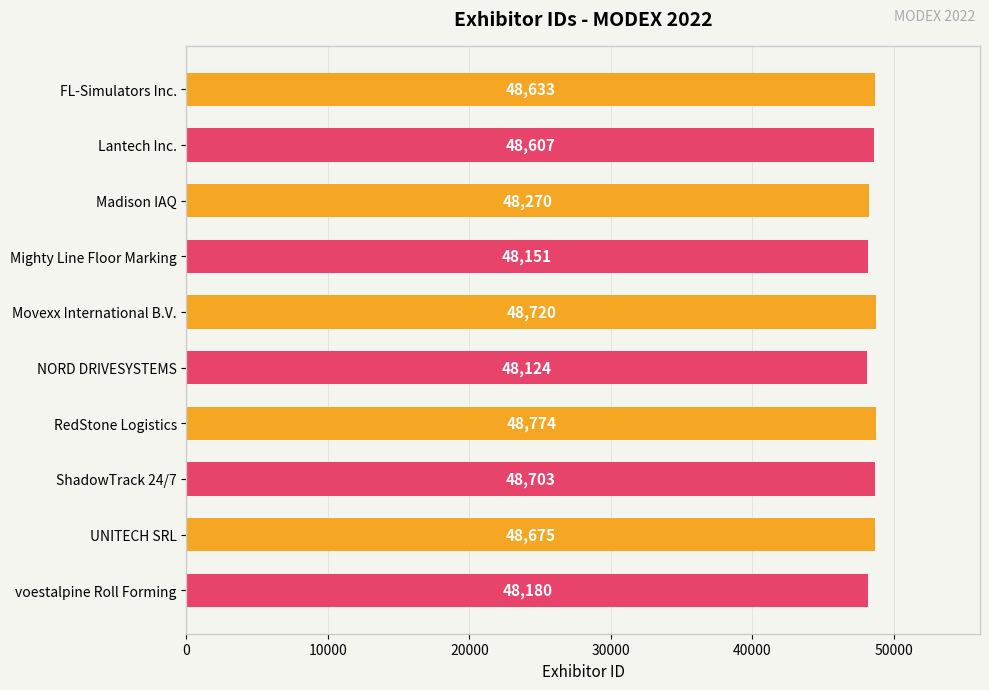

What position from the top is UNITECH SRL?

9